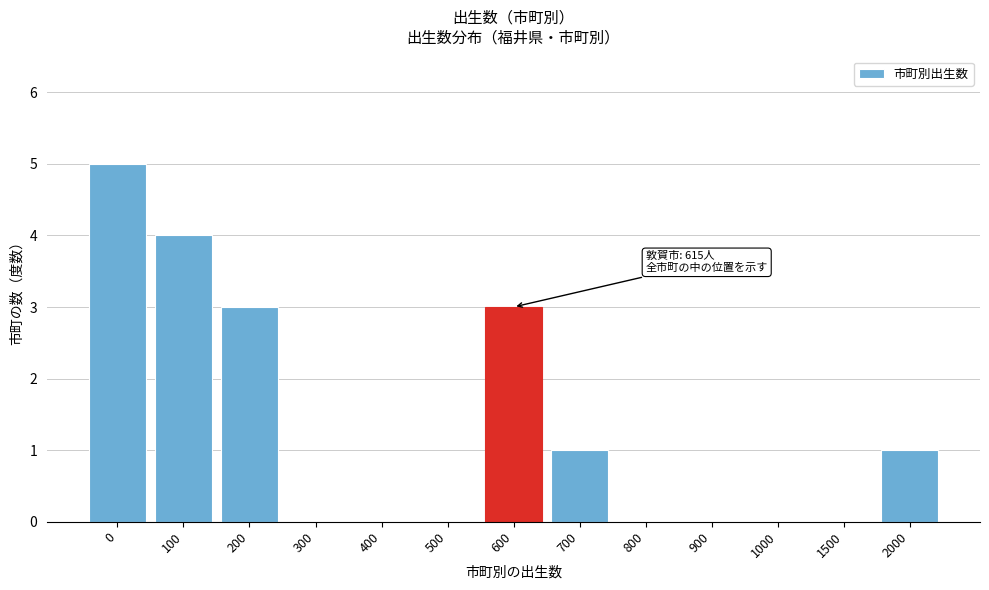

Reading left to right, list all the values displayed in this chart.

0=5	100=4	200=3	300=0	400=0	500=0	600=3	700=1	800=0	900=0	1000=0	1500=0	2000=1